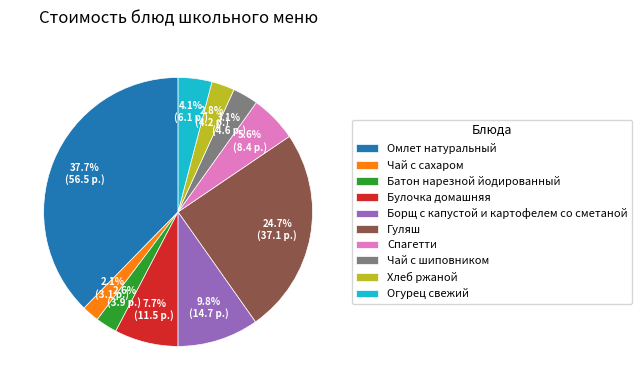

How many segments does this pie chart have?

10